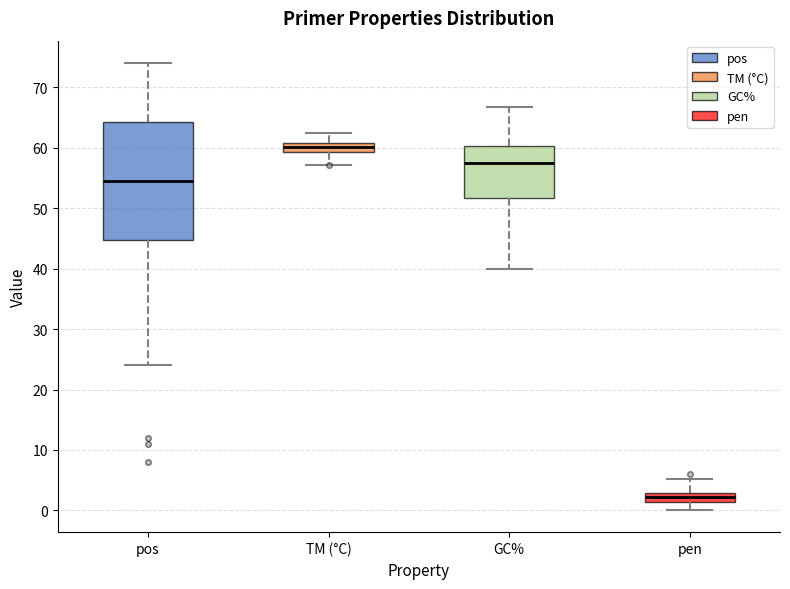

Where does the upper whisker of the box for GC% end on the y-axis? The values are not printed on the chart, so give them approximately, as read against the axis.

67